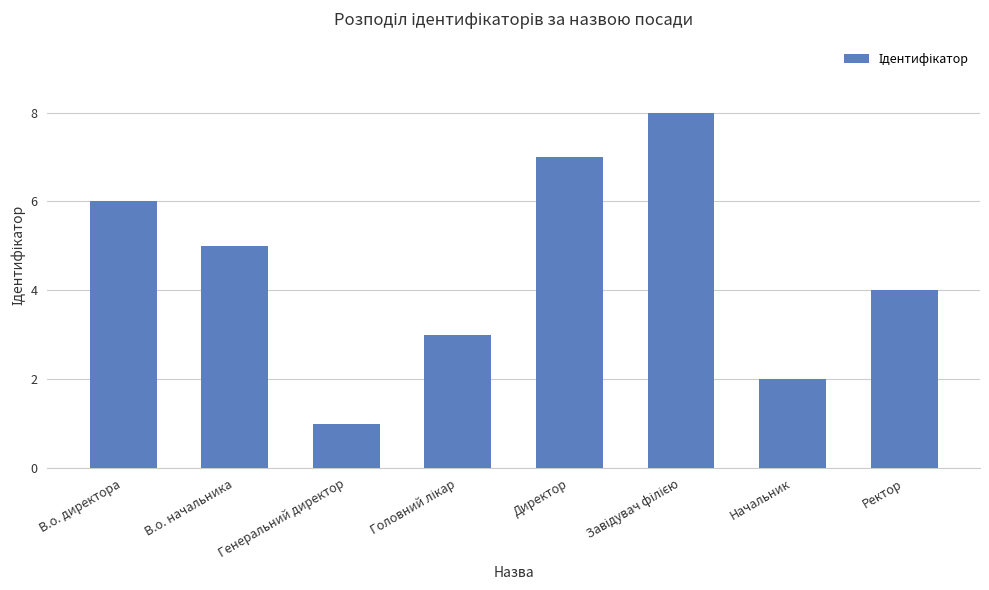

Reading left to right, what are all the values shown in this chart?

6	5	1	3	7	8	2	4